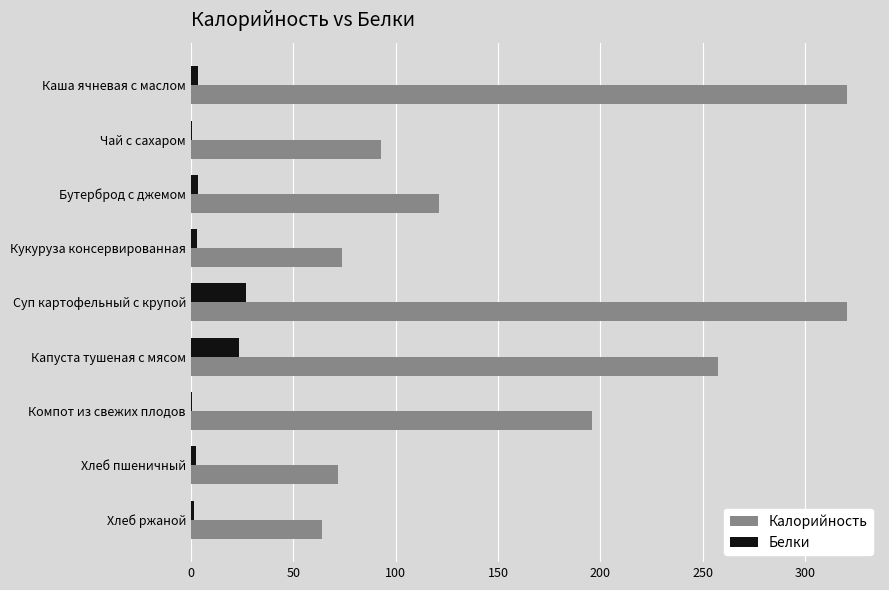

Where is Калорийность nearest to the value 192?

Компот из свежих плодов